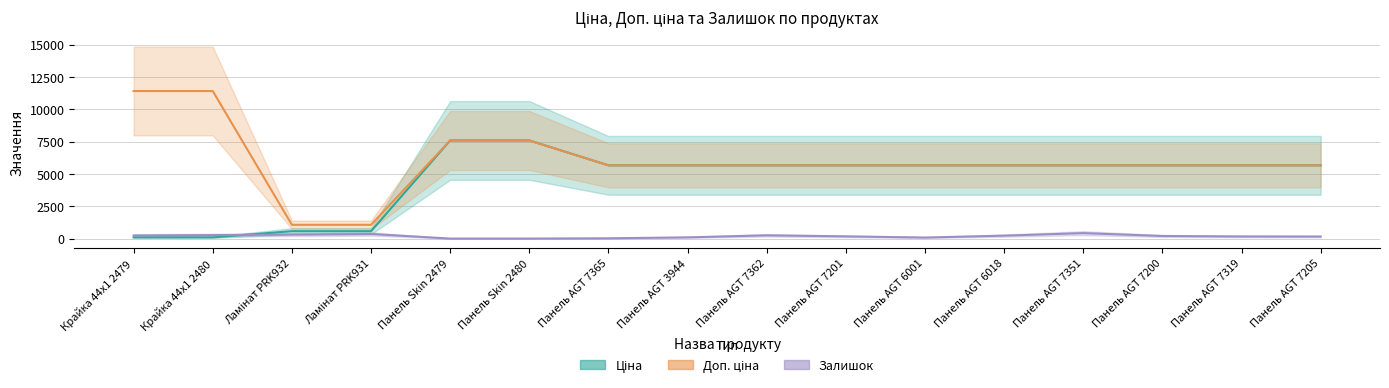

True or false: Ціна and Доп. ціна intersect in this chart.

False